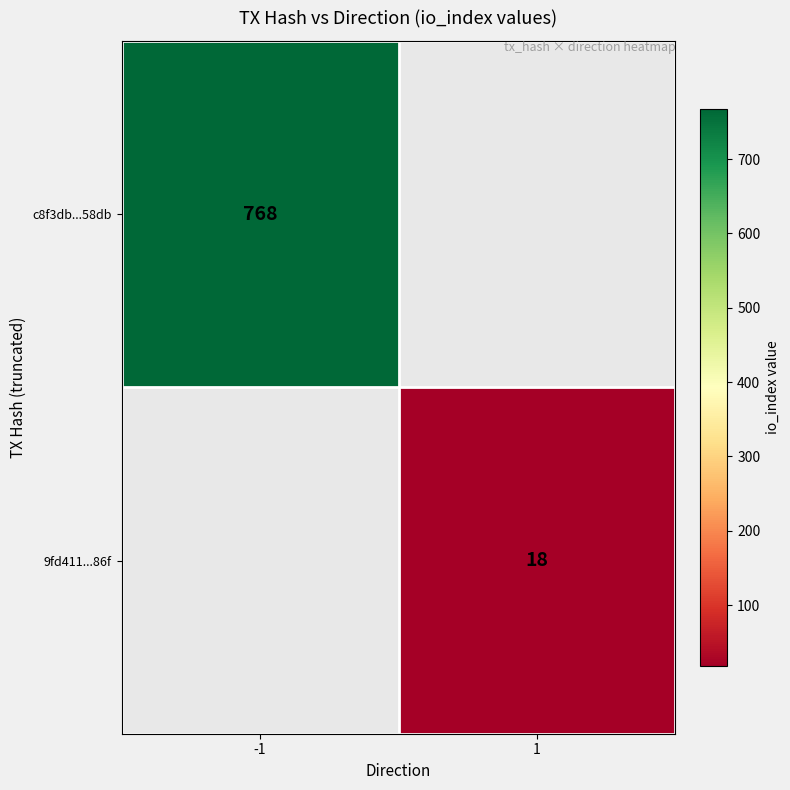

The value of c8f3db...58db at -1 is 768. True or false?

True